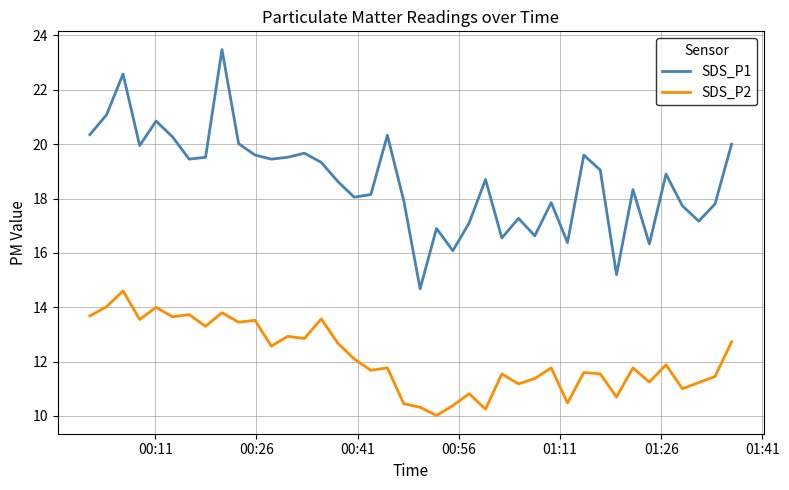

True or false: SDS_P2 and SDS_P1 intersect in this chart.

False